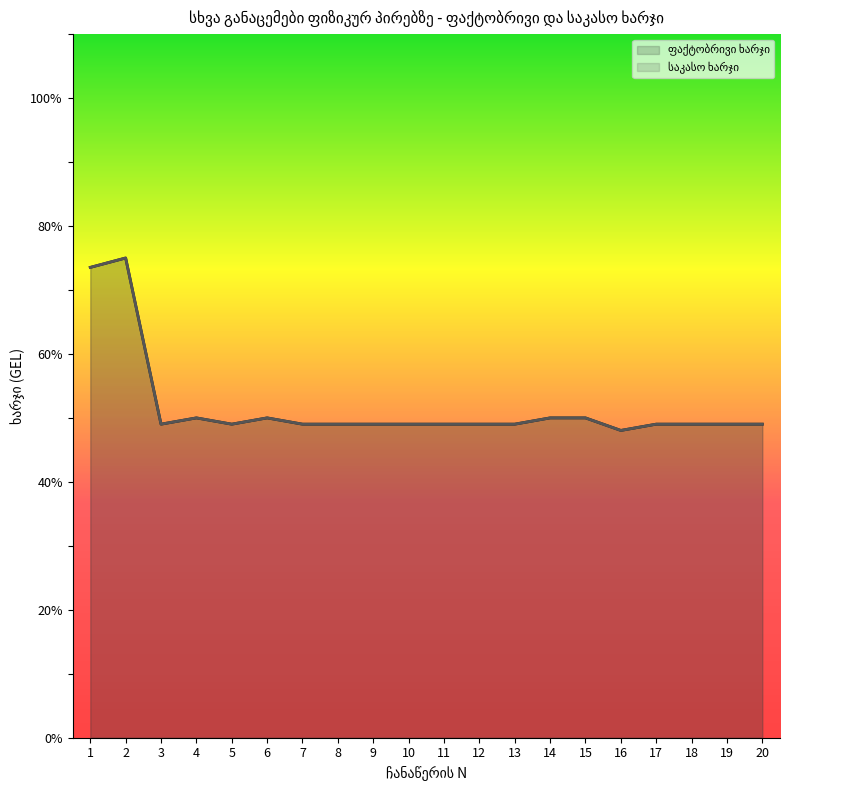

How many interior local peaks does the ფაქტობრივი ხარჯი series have?

3